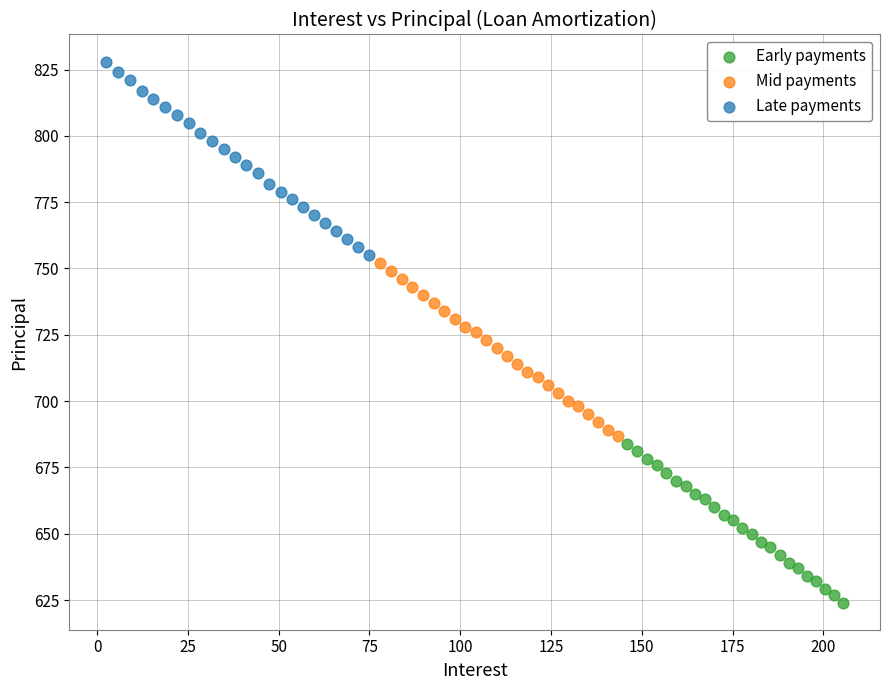

Which series contains the highest Y value?

Late payments